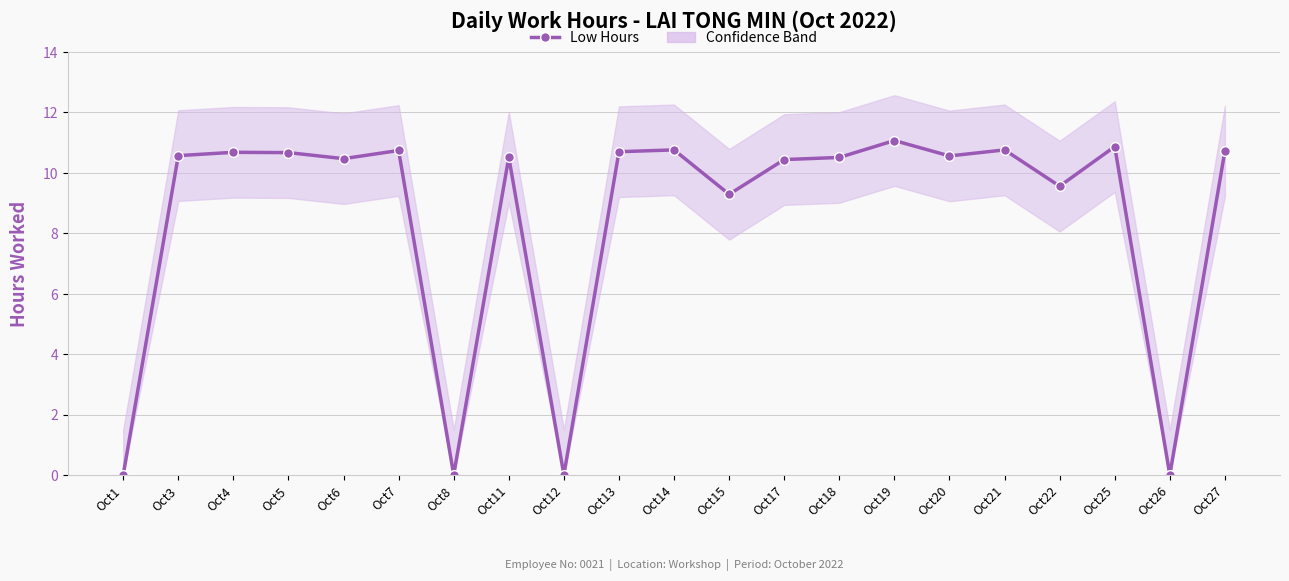

Is it true that the value at Oct18 is 18.7?

False